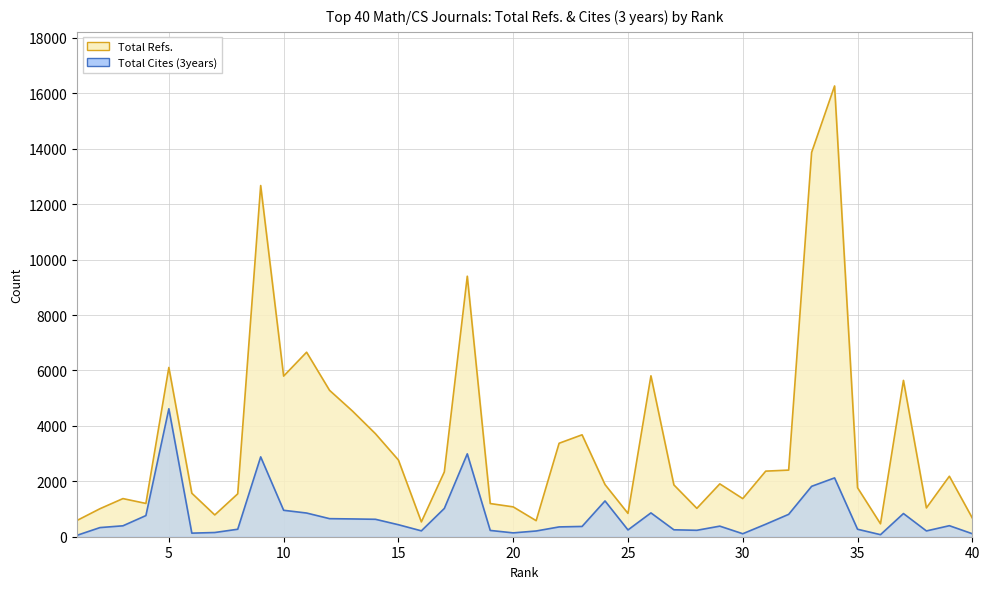

List the series in order of their overall mean, lowest first.

Total Cites (3years), Total Refs.